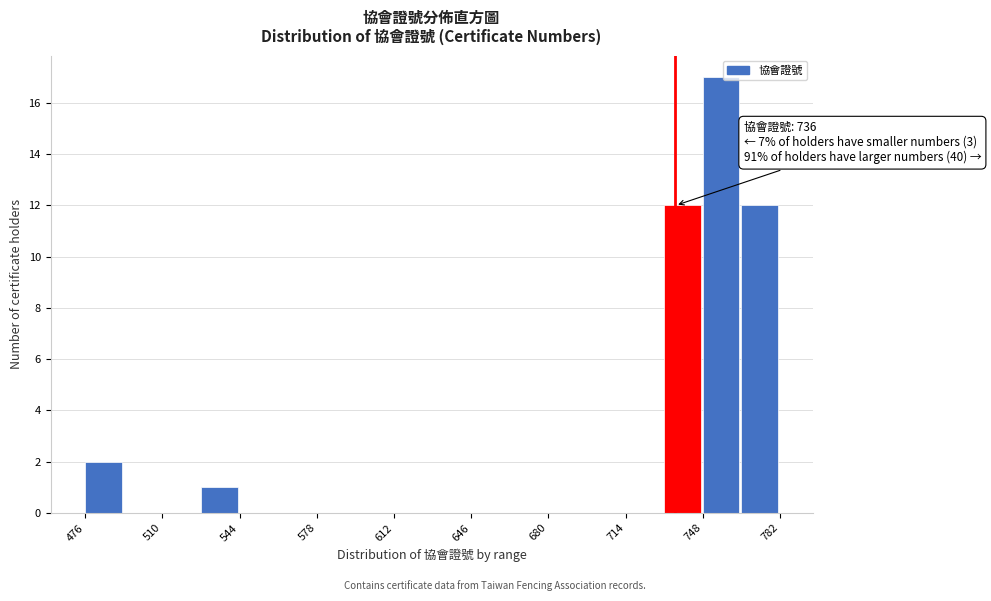

Read against the x-axis, roughly where is the centre of the tallest bar?

755